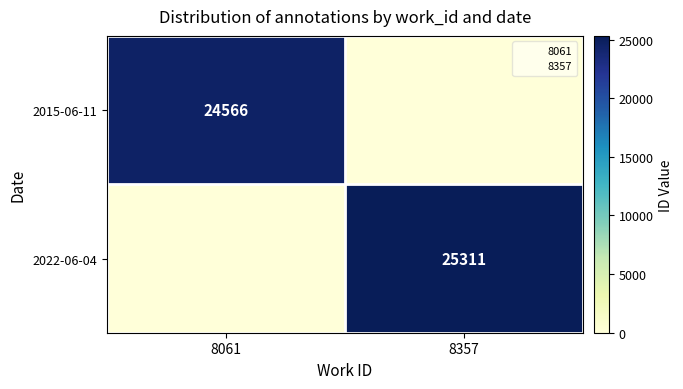

At which label does 2015-06-11 reach its minimum?

8357